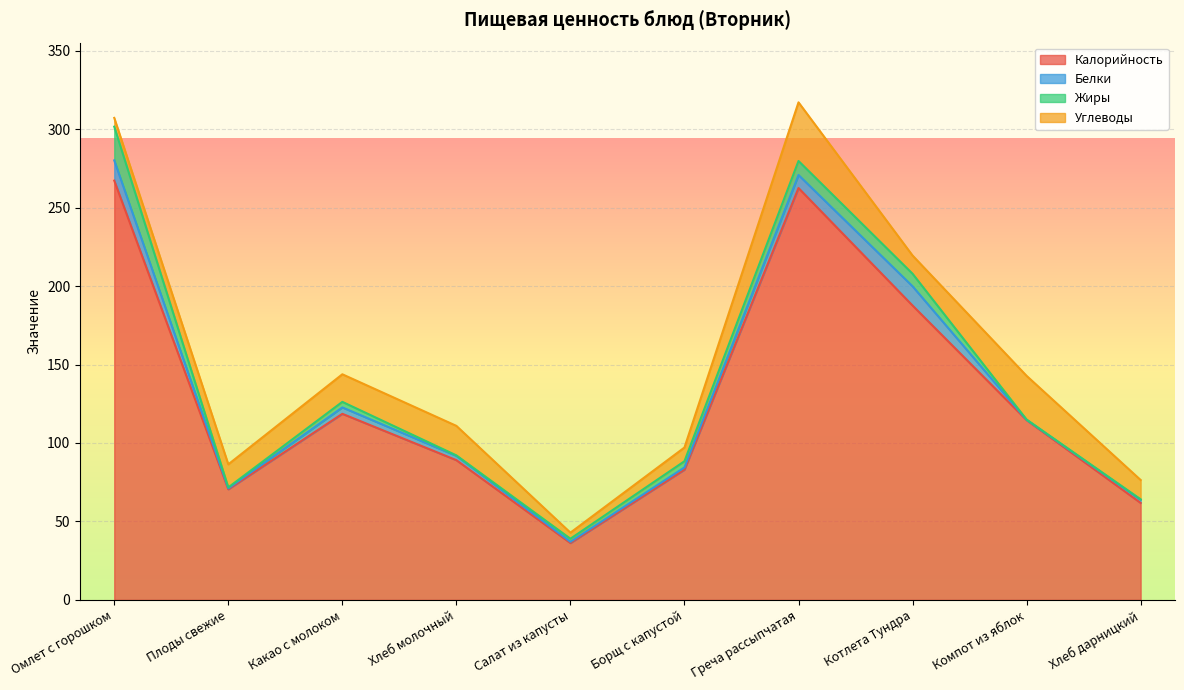

What is the maximum value for Жиры?

21.5